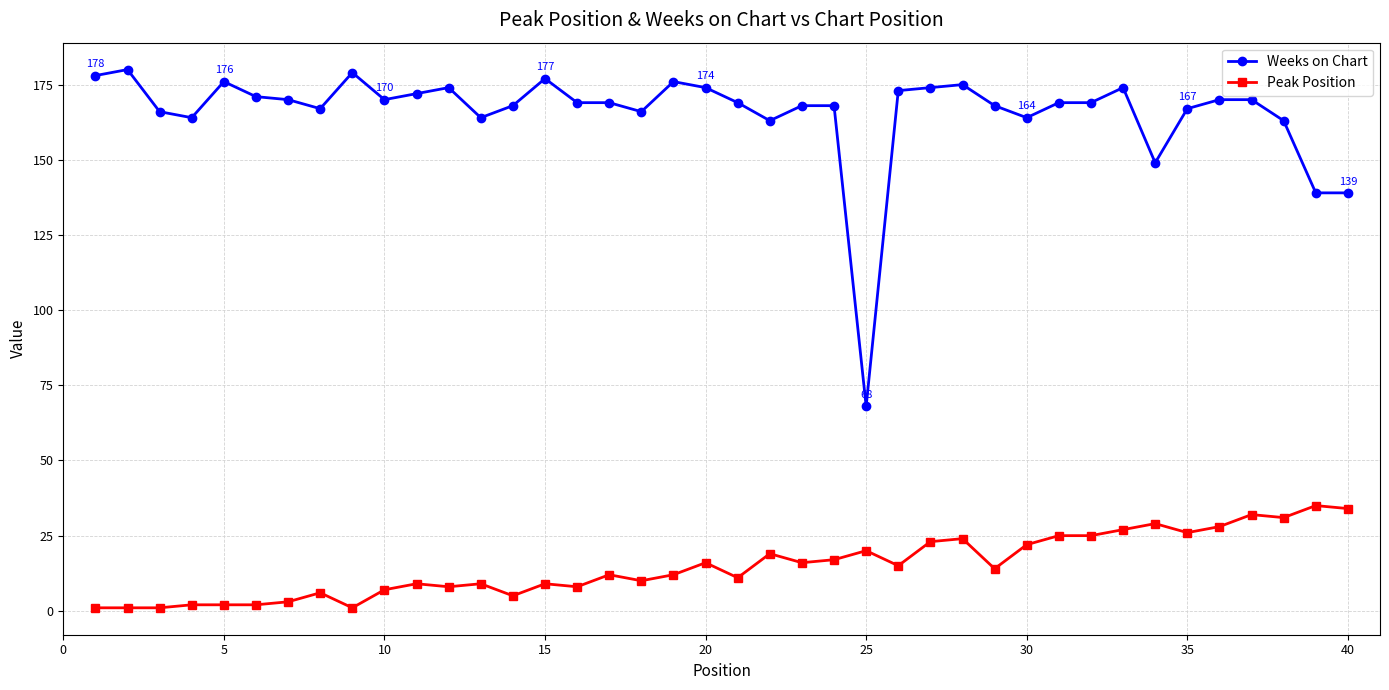

True or false: Weeks on Chart and Peak Position cross at least once.

False